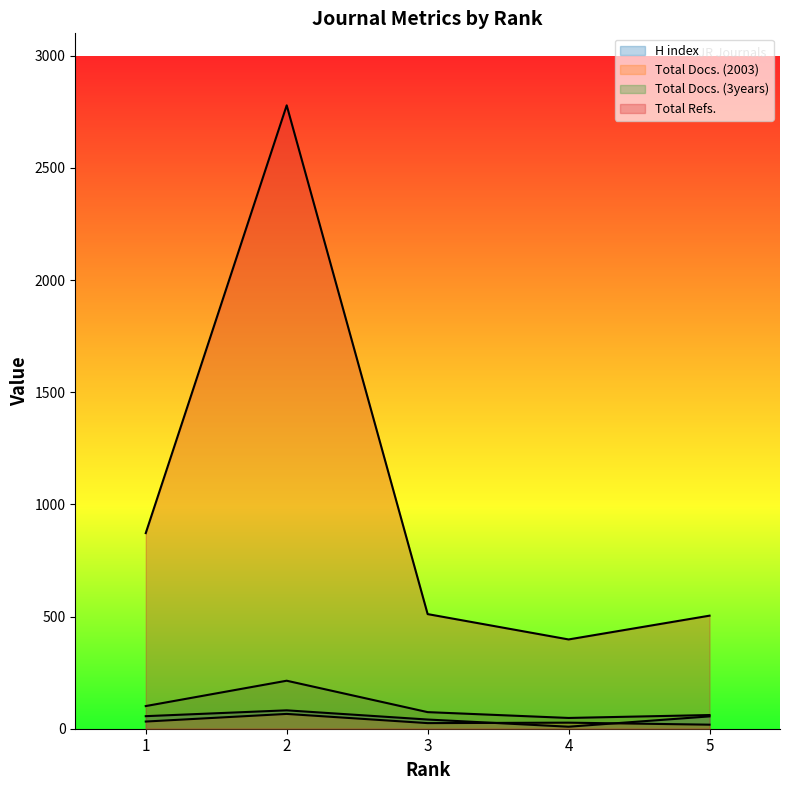

At which category does Total Docs. (3years) reach its first local valley?

4